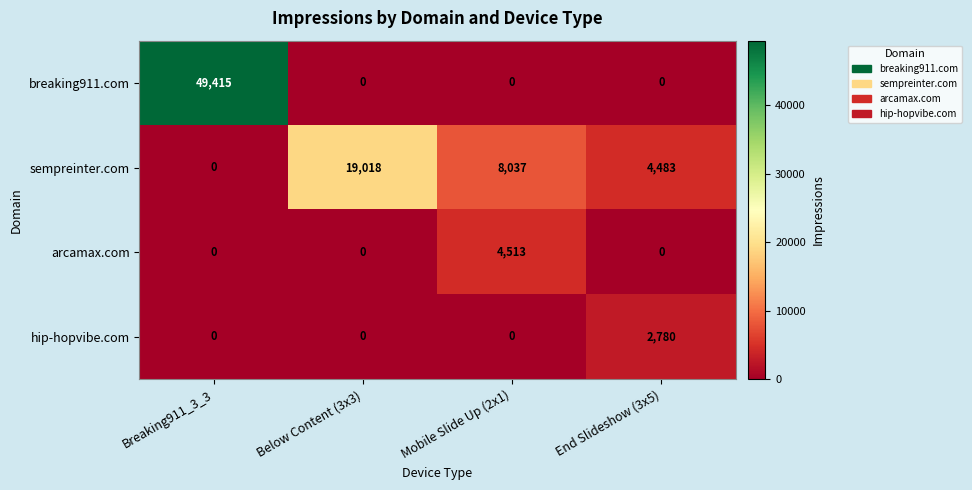

Rank the series by their maximum value, from highest to lowest.

breaking911.com, sempreinter.com, arcamax.com, hip-hopvibe.com